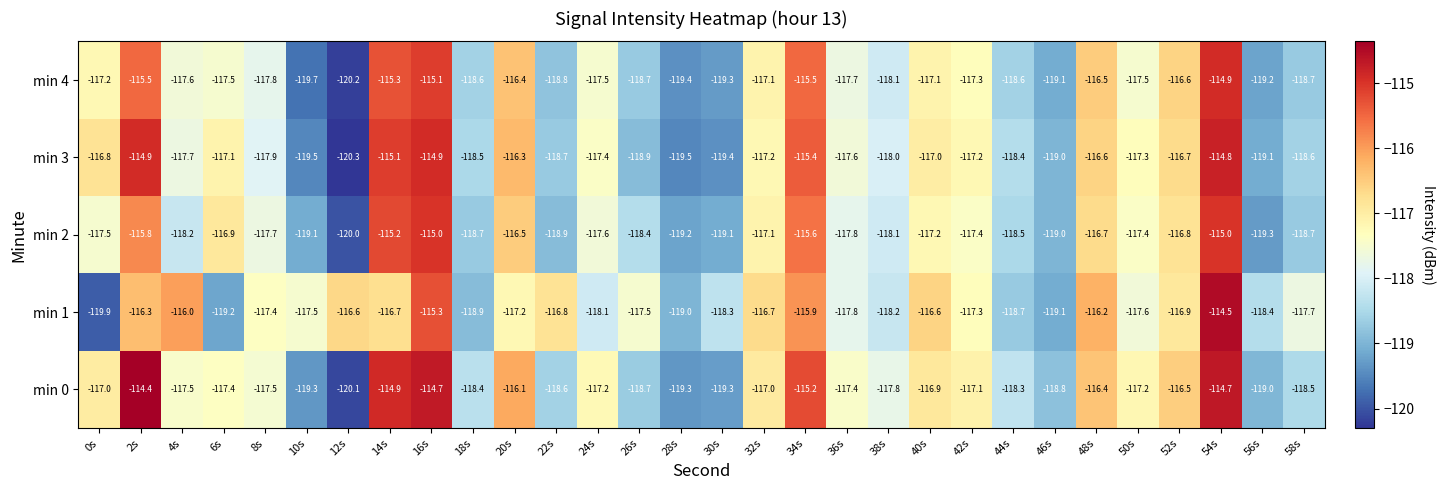

Between 50s and 52s, which series saw the biggest shift?

min 4